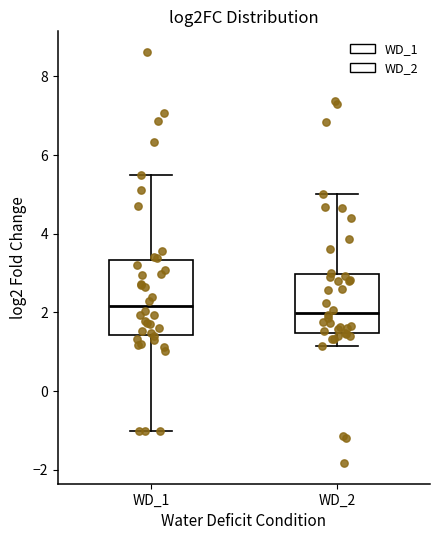

Comparing the boxes themselves (not the whiskers), which one is the tallest?

WD_1